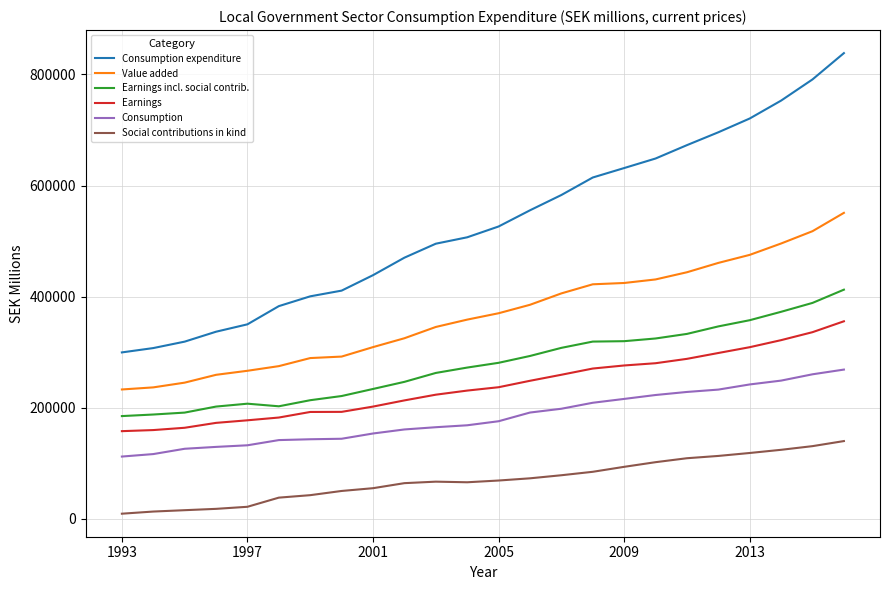

List the series in order of their peak value, lowest first.

Social contributions in kind, Consumption, Earnings, Earnings incl. social contrib., Value added, Consumption expenditure